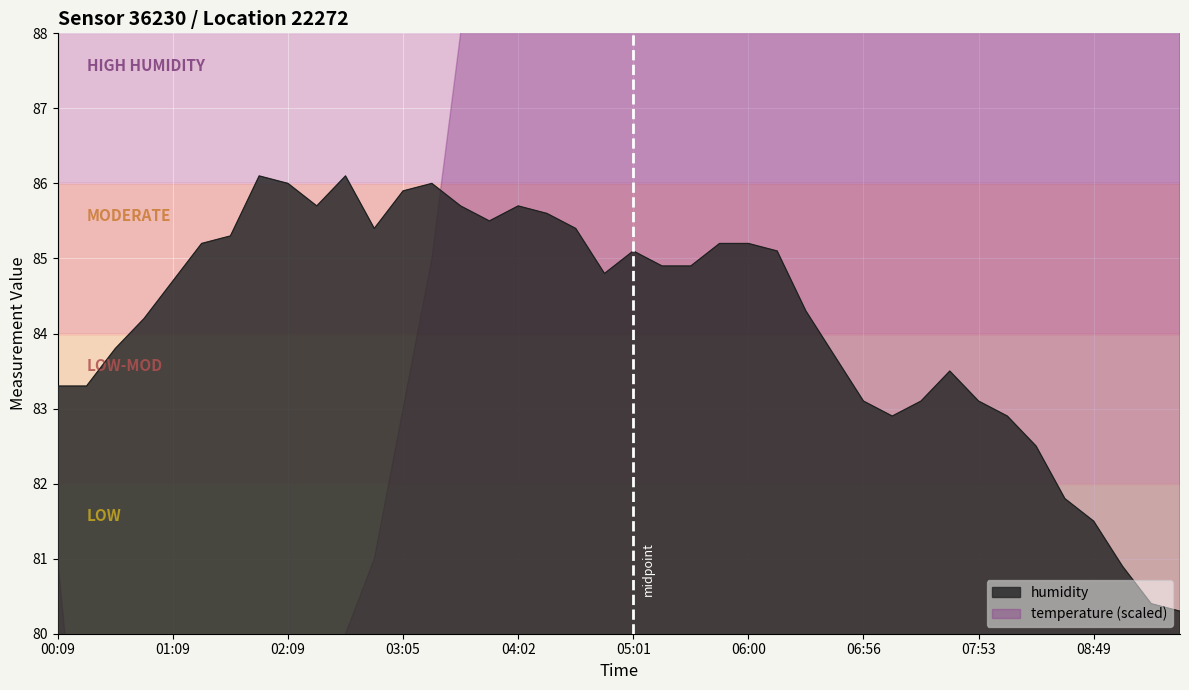

Is it true that the value at 08:07 is 82.9?

True